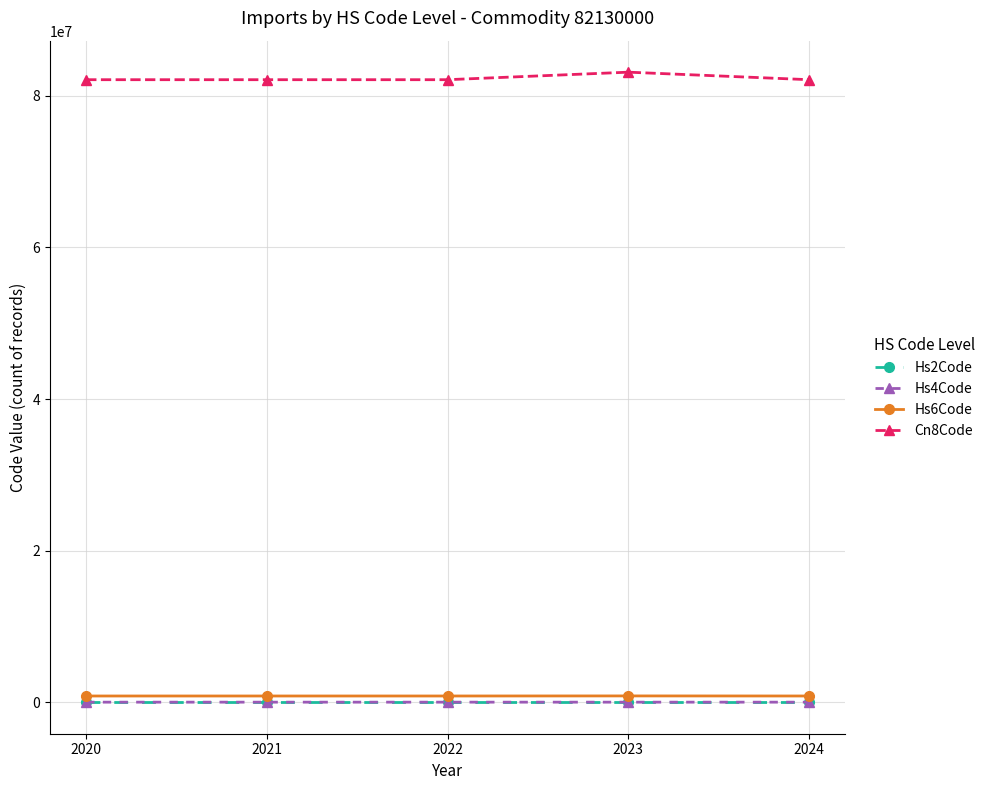

What is the maximum value shown in the chart?

83123000